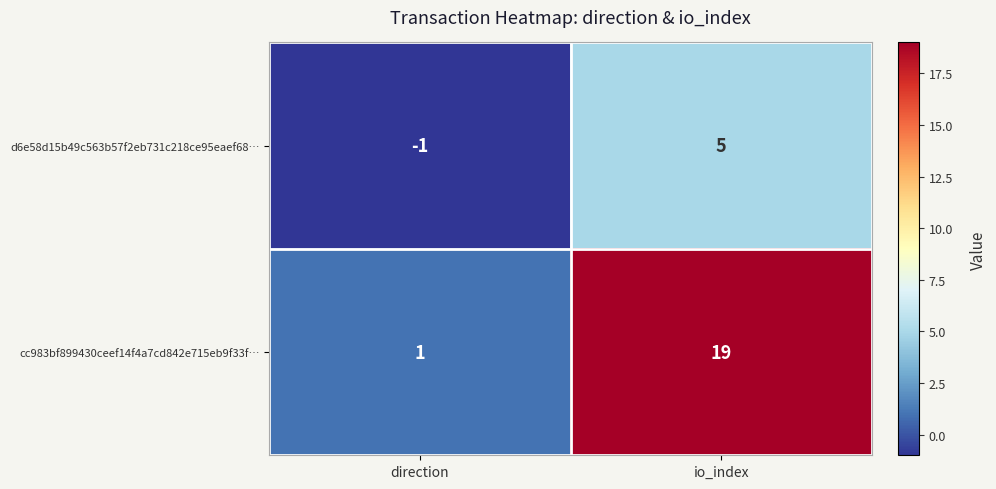

How many series are shown in this chart?

2